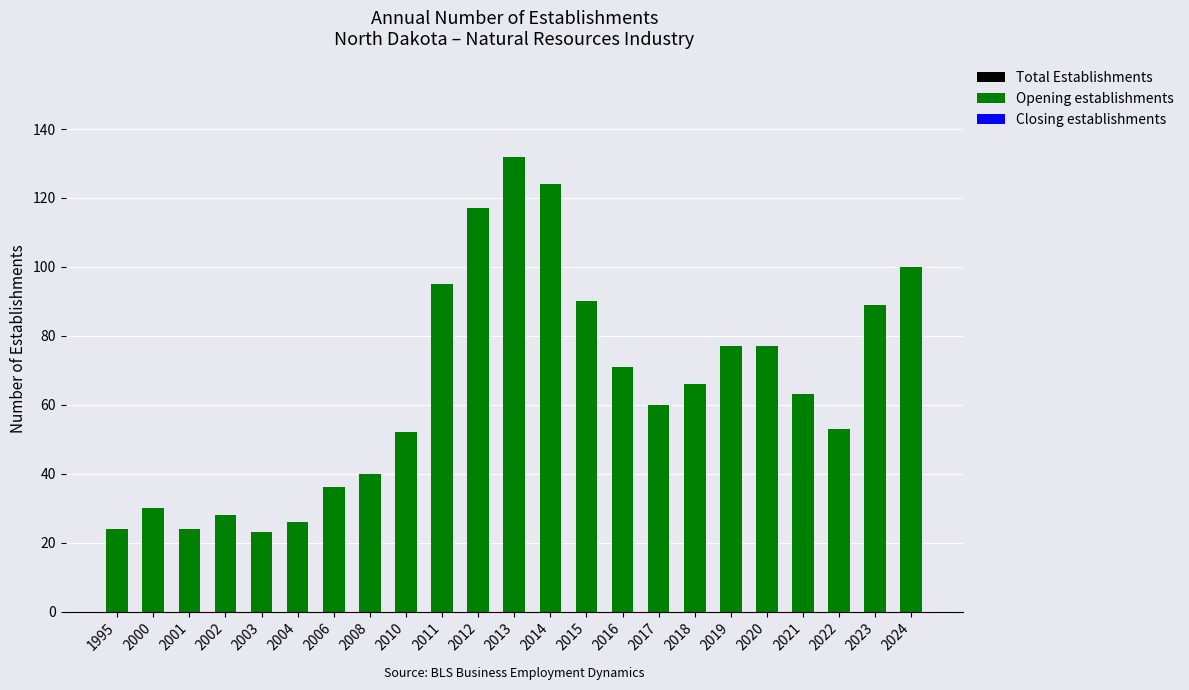

How many groups of bars are there?

23